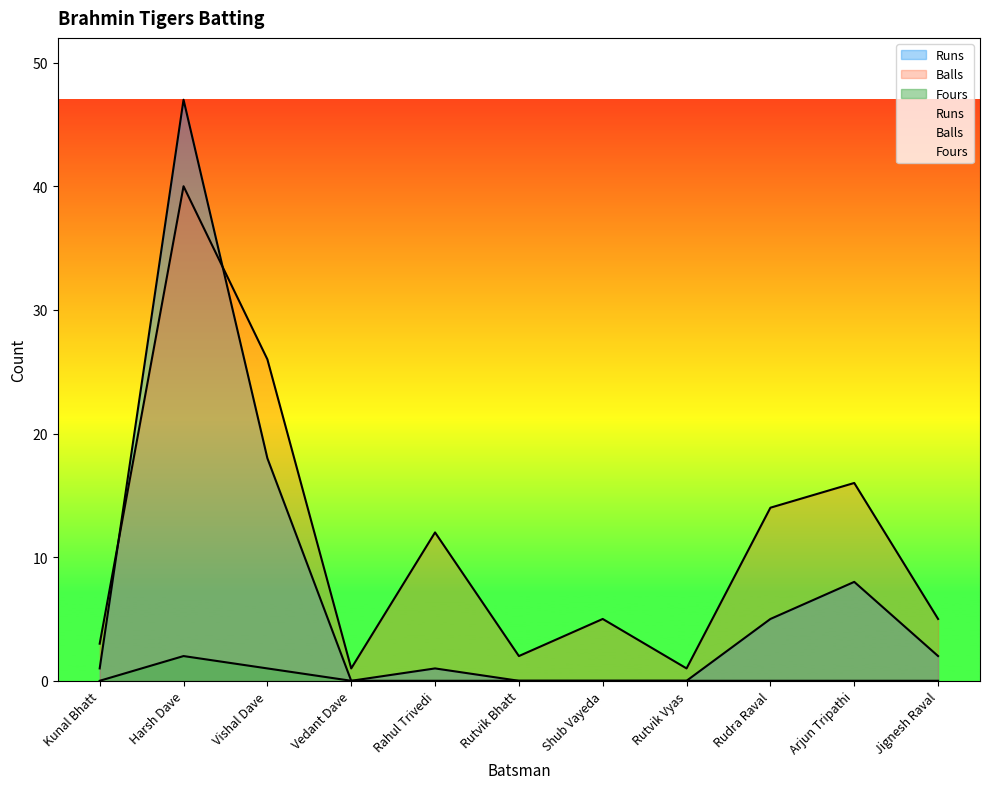

True or false: Runs and Fours cross at least once.

False